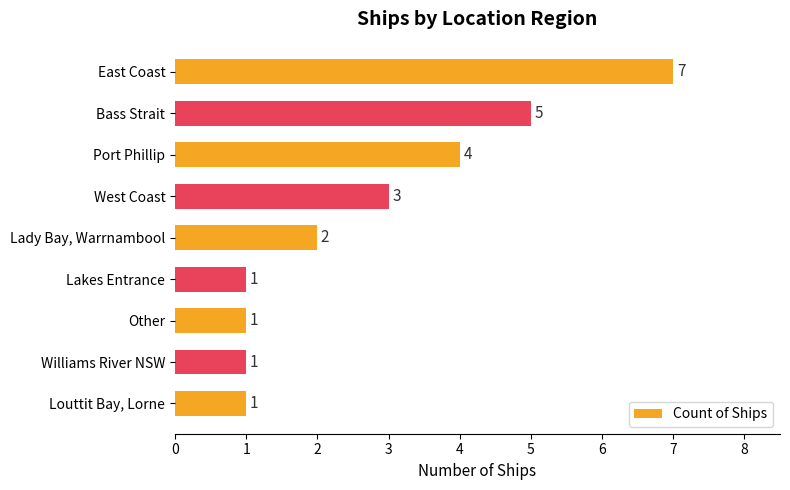

What is the minimum value shown in the chart?

1